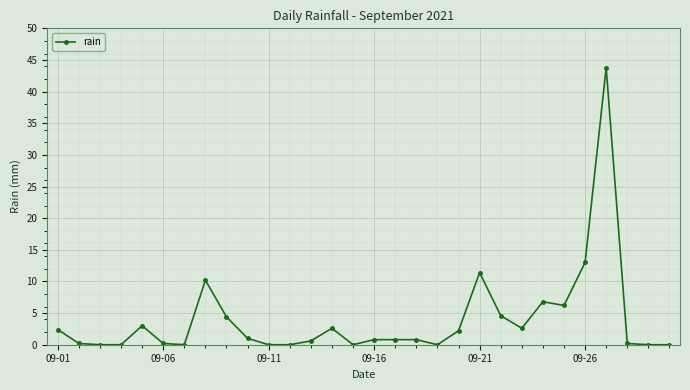

What is the maximum value shown in the chart?

43.8